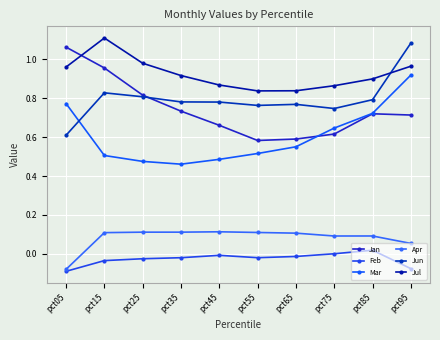

What is the total value across all series at pct35?

3.0